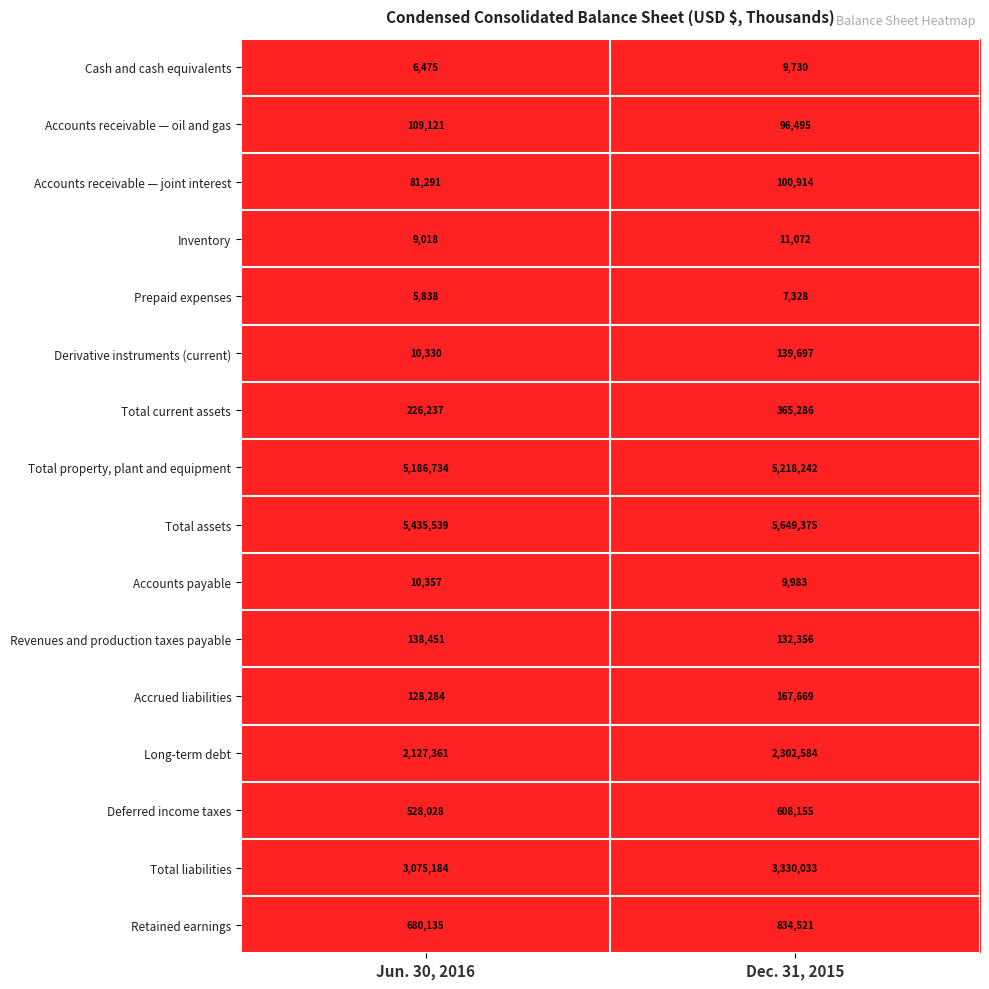

What value does the Cash and cash equivalents series have at Dec. 31, 2015, to the nearest 50?

9750